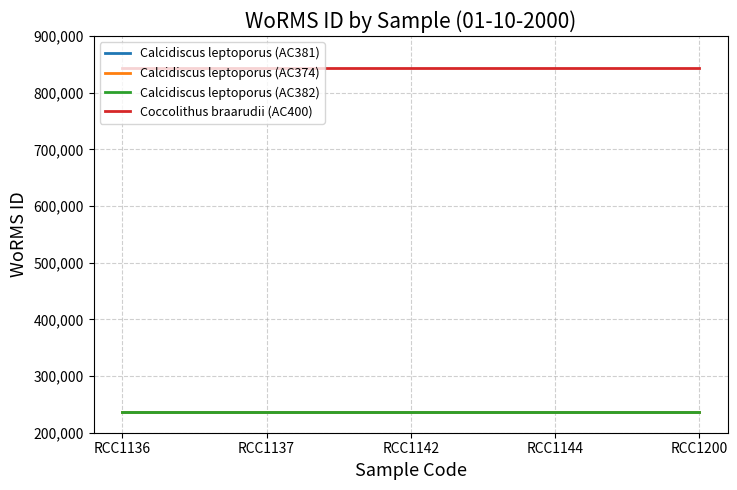

Is this an area chart (filled region under the line)?

No